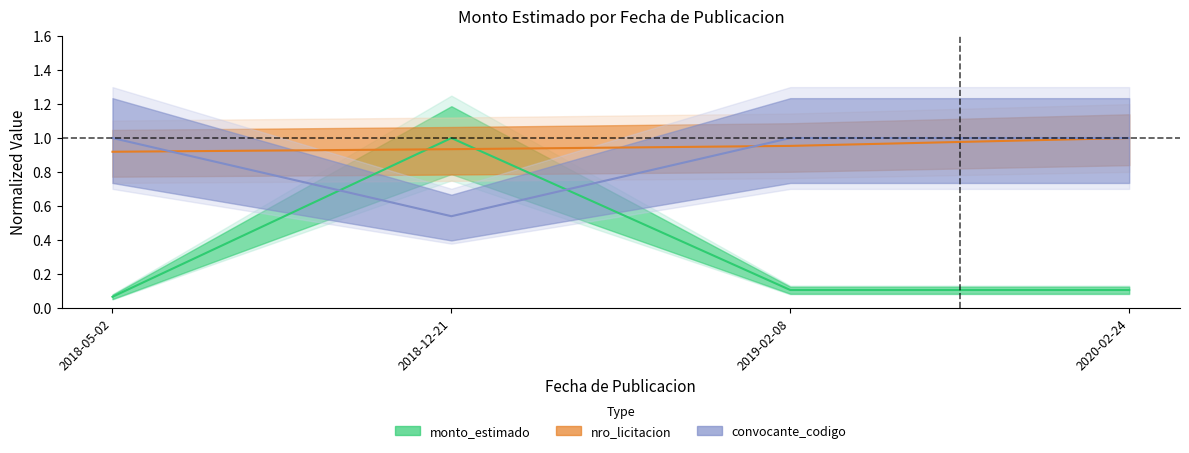

Reading left to right, list all the values displayed in this chart.

monto_estimado: 2018-05-02=0.1	2018-12-21=1.0	2019-02-08=0.1	2020-02-24=0.1
nro_licitacion: 2018-05-02=0.9	2018-12-21=0.9	2019-02-08=1.0	2020-02-24=1.0
convocante_codigo: 2018-05-02=1.0	2018-12-21=0.5	2019-02-08=1.0	2020-02-24=1.0